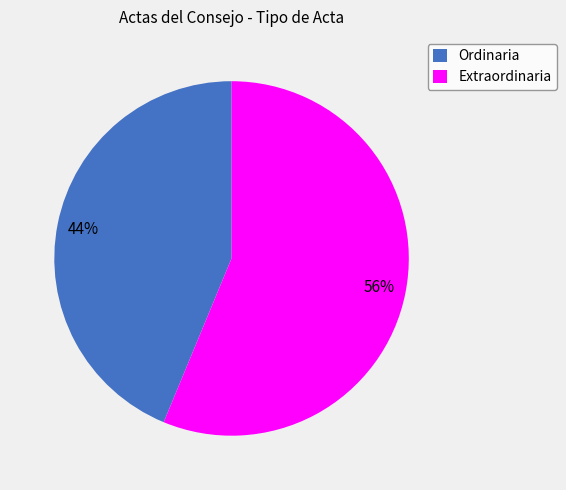

Between Extraordinaria and Ordinaria, which is larger?

Extraordinaria